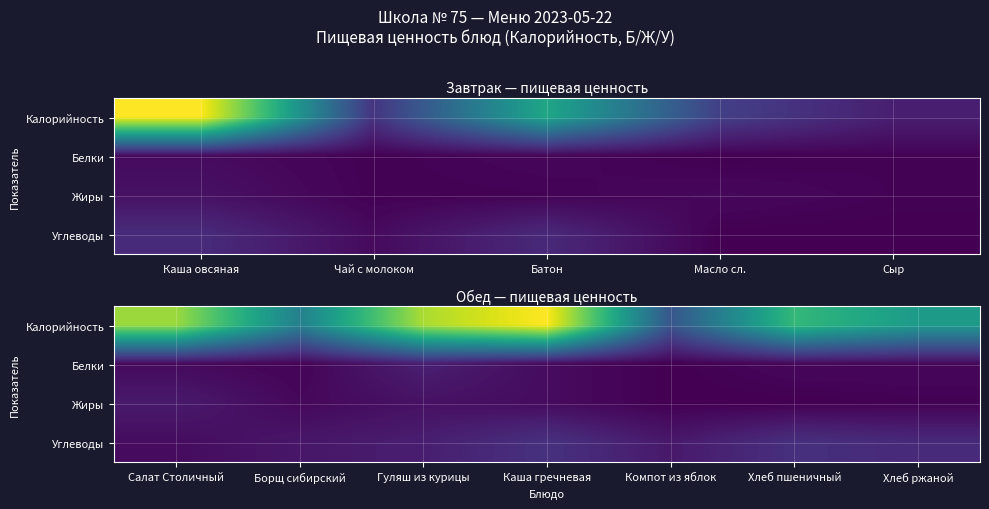

True or false: Жиры has a value of 4 at Салат Столичный.

False